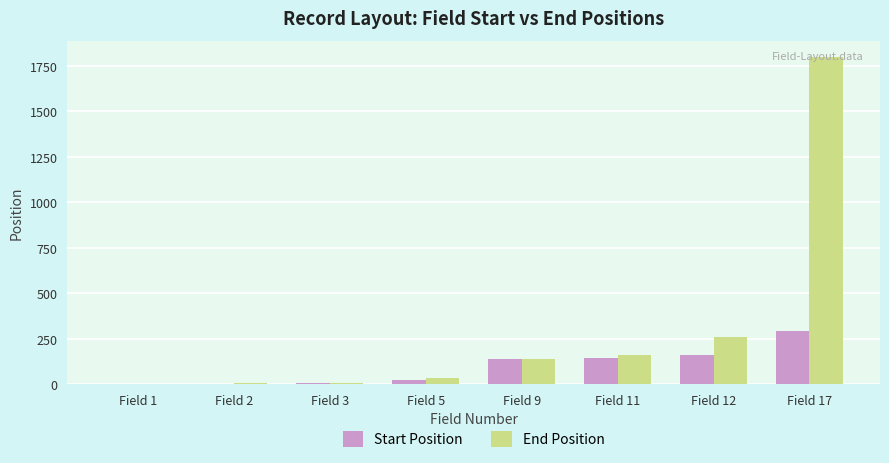

Between Field 9 and Field 12, which series saw the biggest shift?

End Position